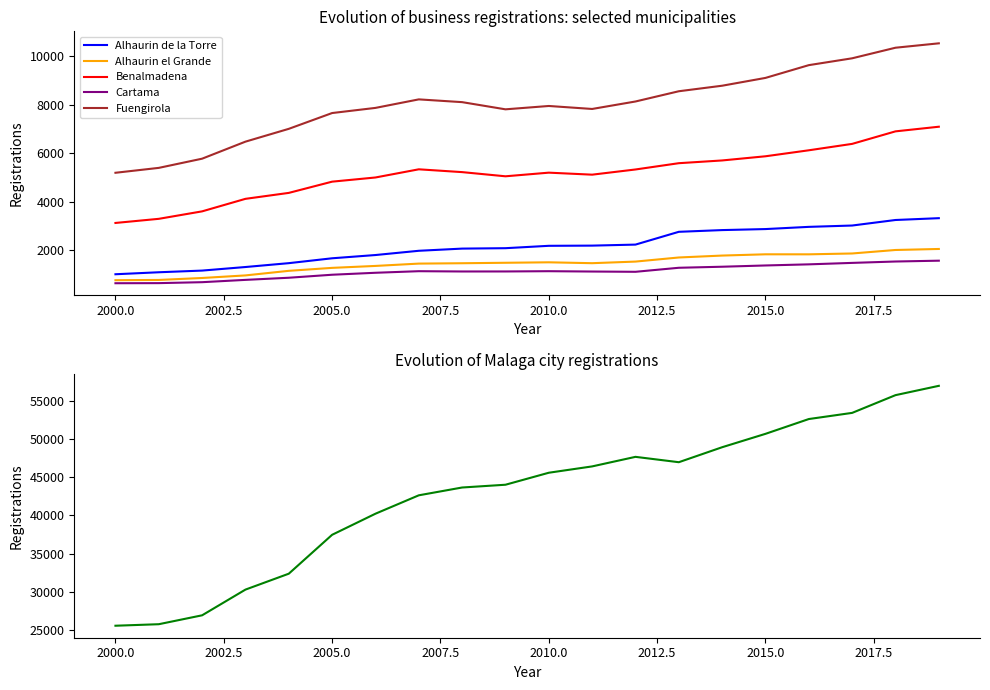

What is the maximum value for Alhaurin el Grande?

2061